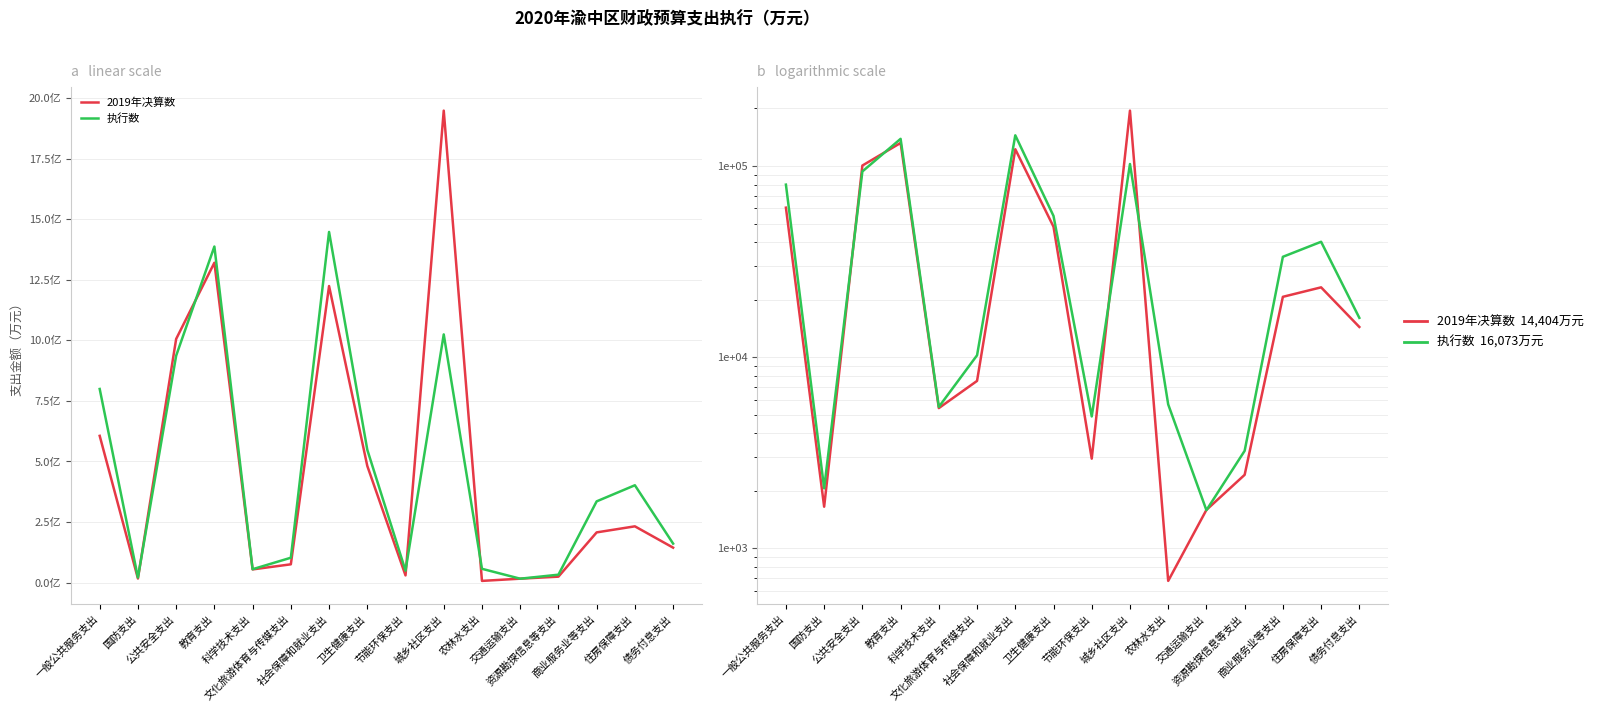

Reading left to right, transcribe all the data shown in this chart.

2019年决算数: 一般公共服务支出=60572	国防支出=1654	公共安全支出=100578	教育支出=132055	科学技术支出=5422	文化旅游体育与传媒支出=7523	社会保障和就业支出=122430	卫生健康支出=48144	节能环保支出=2950	城乡社区支出=194862	农林水支出=677	交通运输支出=1592	资源勘探信息等支出=2428	商业服务业等支出=20705	住房保障支出=23208	债务付息支出=14404
执行数: 一般公共服务支出=79926	国防支出=2064	公共安全支出=93665	教育支出=138740	科学技术支出=5500	文化旅游体育与传媒支出=10242	社会保障和就业支出=144766	卫生健康支出=54819	节能环保支出=4904	城乡社区支出=102459	农林水支出=5669	交通运输支出=1586	资源勘探信息等支出=3242	商业服务业等支出=33521	住房保障支出=40170	债务付息支出=16073